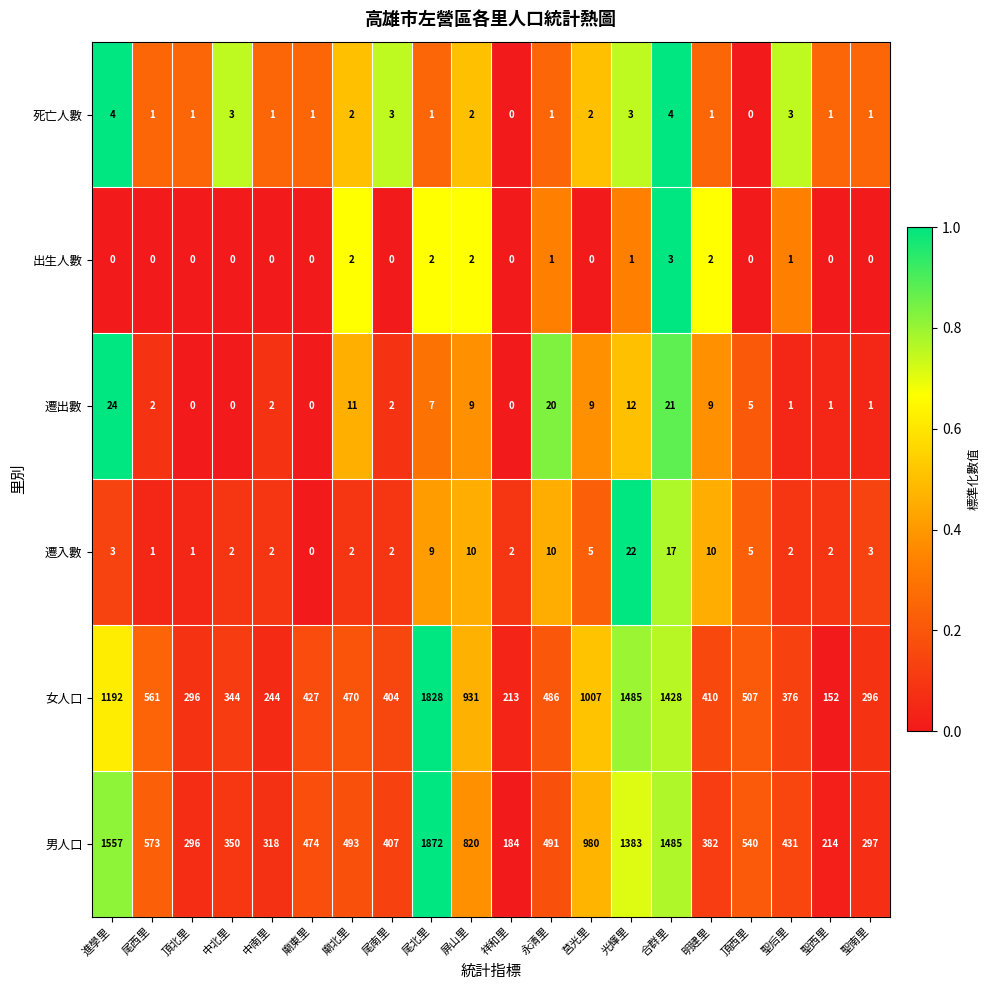

Which series has the widest spread of values?

男人口